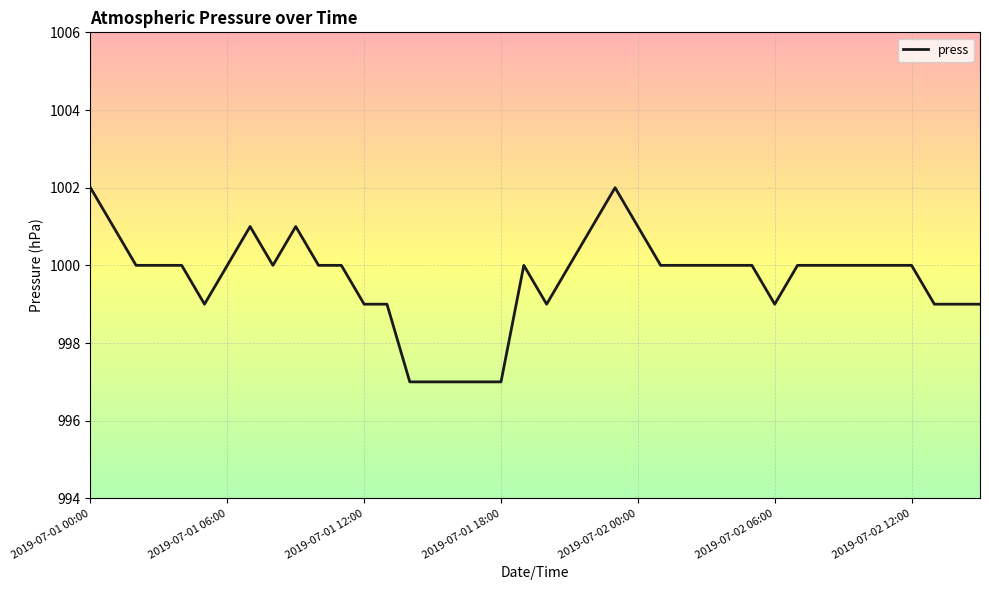

Reading right to left, transcribe all the data shown in this chart.

999	999	999	1000	1000	1000	1000	1000	1000	999	1000	1000	1000	1000	1000	1001	1002	1001	1000	999	1000	997	997	997	997	997	999	999	1000	1000	1001	1000	1001	1000	999	1000	1000	1000	1001	1002